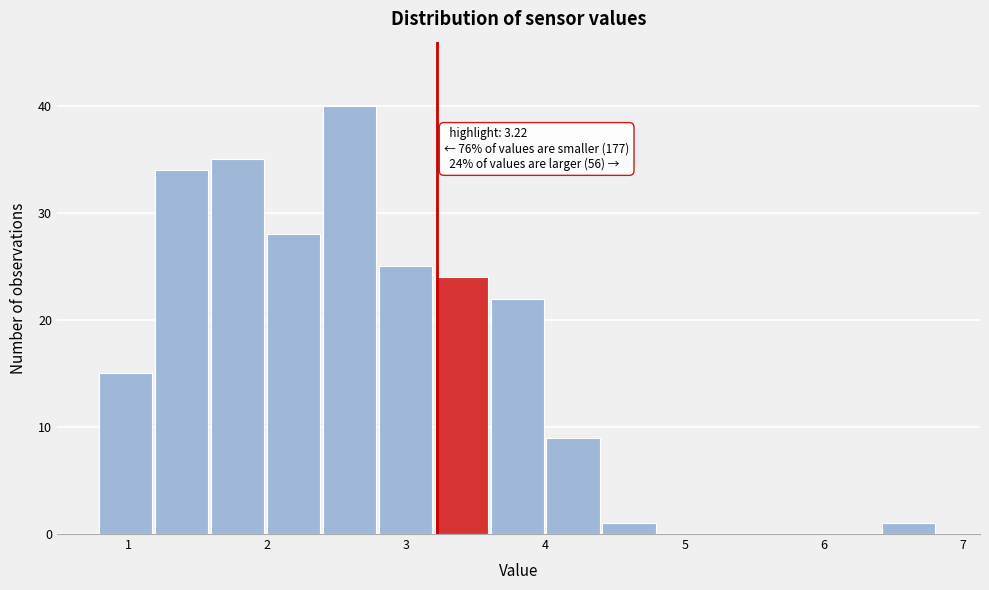

Which range on the x-axis has the tallest bar?

2.4 to 2.8